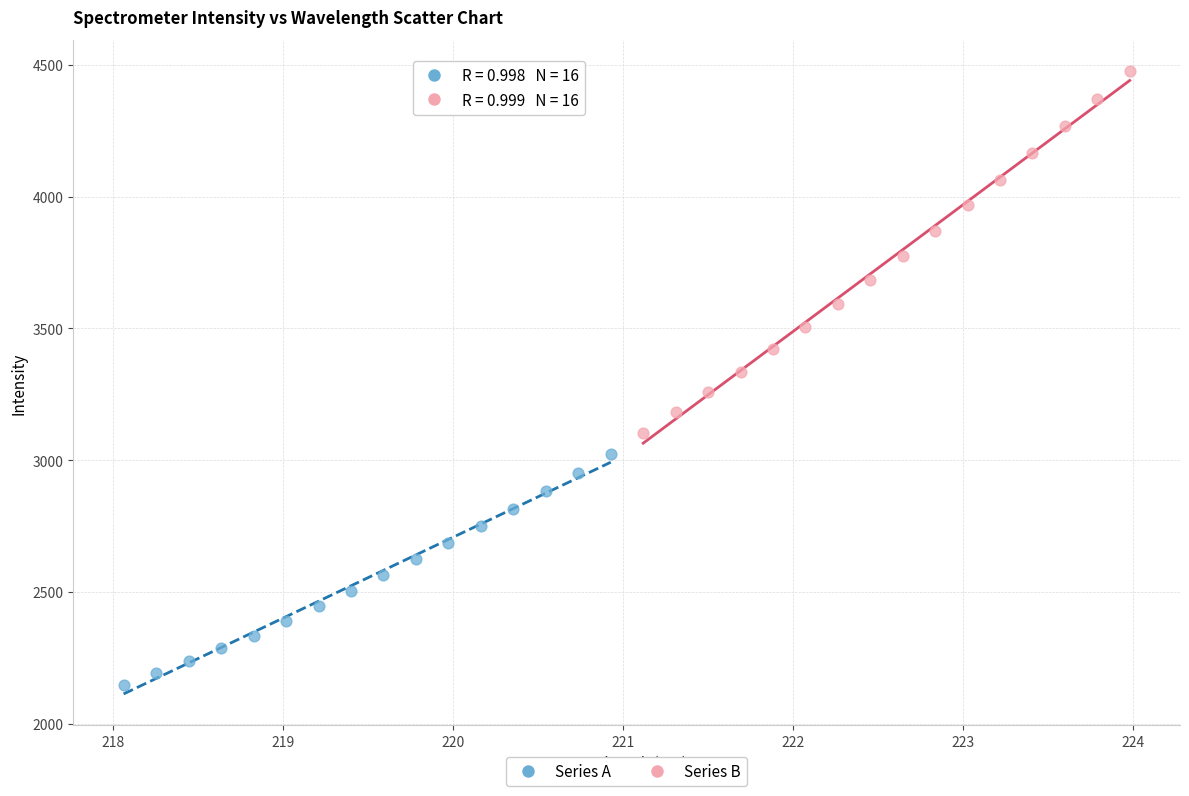

Which series contains the highest Y value?

Series B